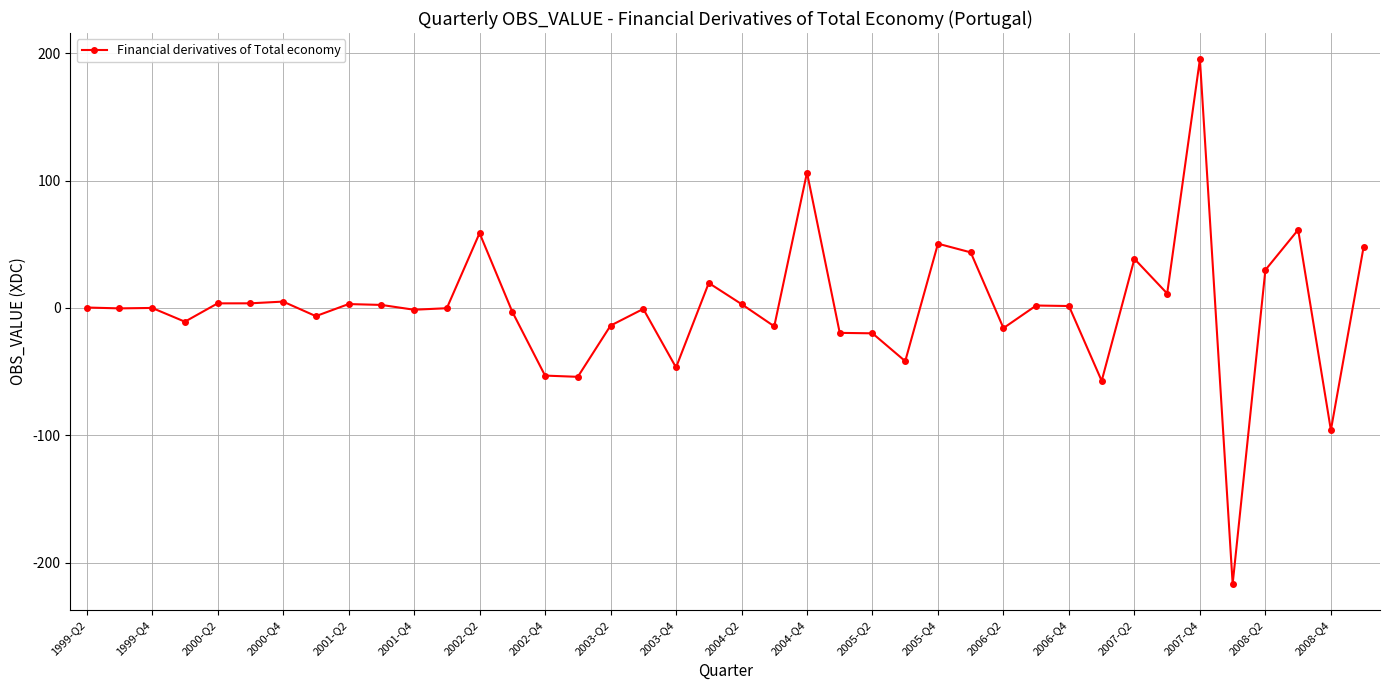

How many data points does each series have?

40